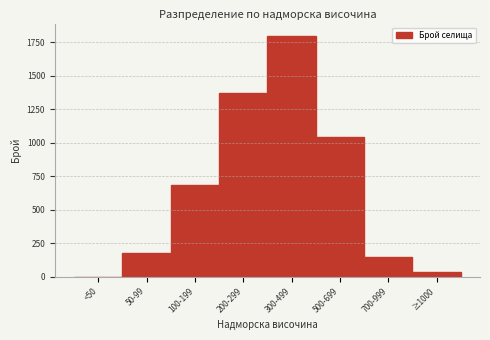

Reading left to right, what are all the values shown in this chart?

<50=0	50-99=180	100-199=684	200-299=1369	300-499=1801	500-699=1045	700-999=144	≥1000=36